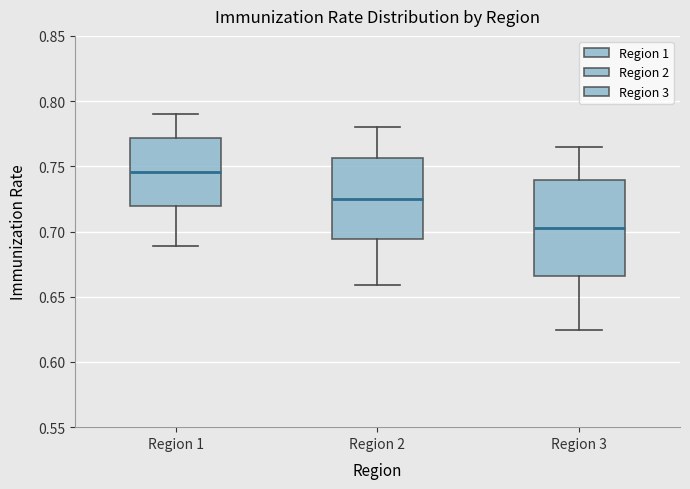

Reading left to right, transcribe this box plot: for each box, give where its median line is, the range the box spans, and where its two whiskers end, as read against the y-axis. The values are not printed on the chart, so give them approximately, as read against the axis.

Region 1: median 0.745, box 0.720 to 0.770, whiskers 0.690 to 0.790
Region 2: median 0.725, box 0.695 to 0.755, whiskers 0.660 to 0.780
Region 3: median 0.705, box 0.665 to 0.740, whiskers 0.625 to 0.765